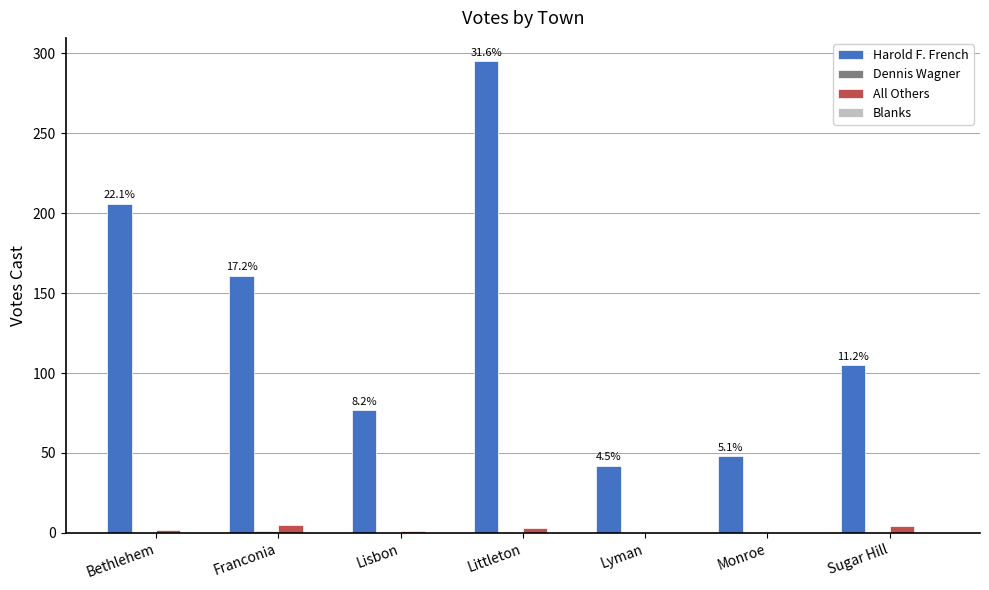

The value of All Others at Monroe is 0. True or false?

True